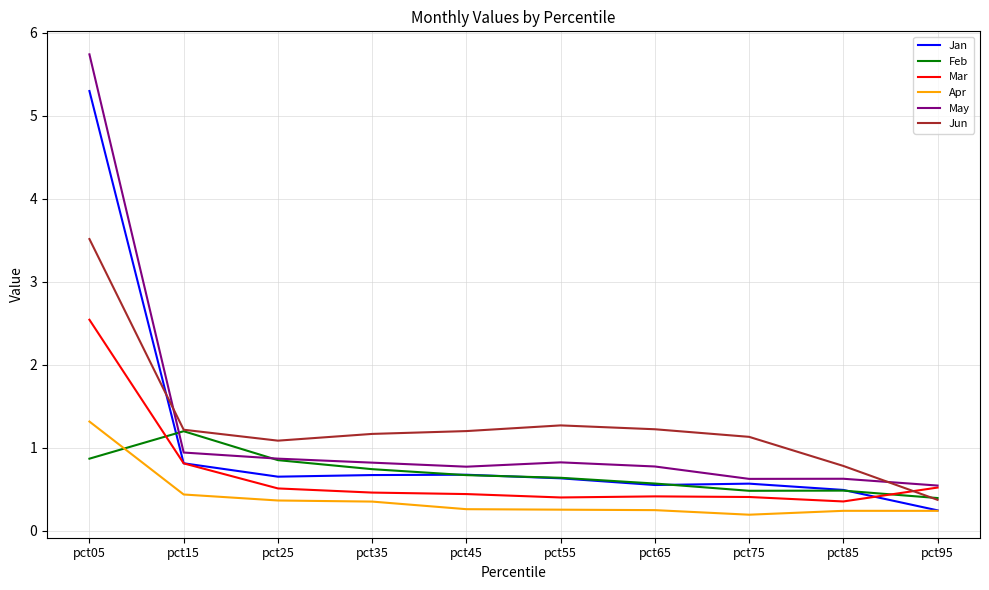

At which label does Jan reach its minimum?

pct95